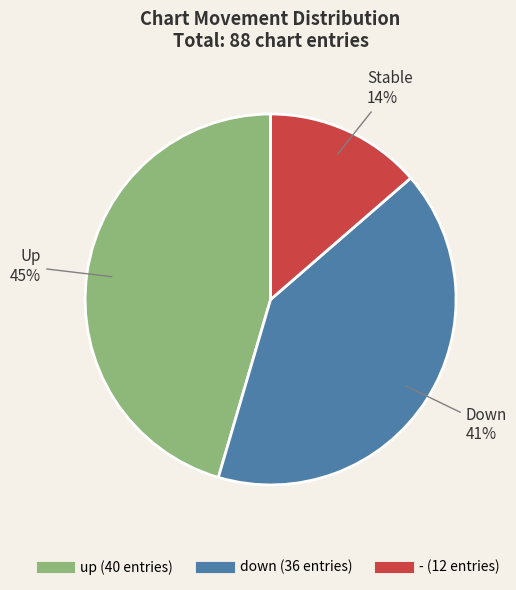

The up slice represents 32% of the pie. True or false?

False